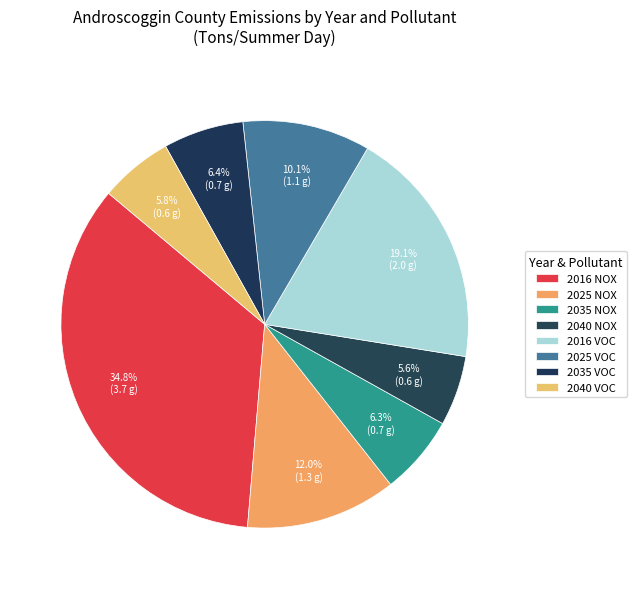

Does 2016 VOC represent more than half of the total?

No